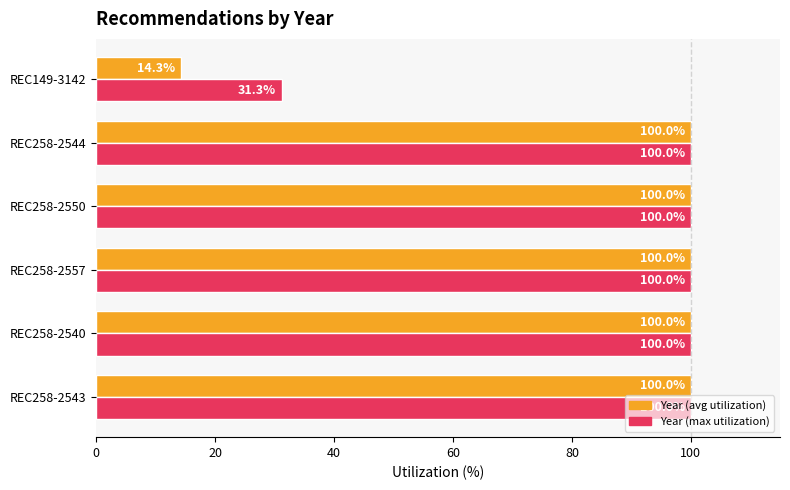

Read the Year (max utilization) value at REC149-3142.

31.3